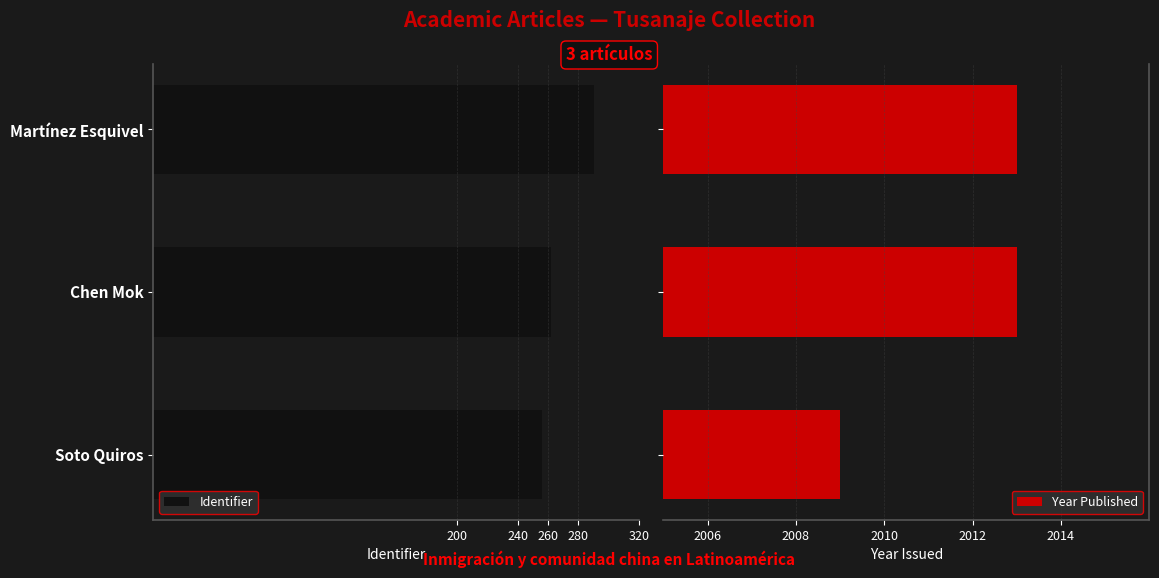

Which series has the widest spread of values?

Identifier